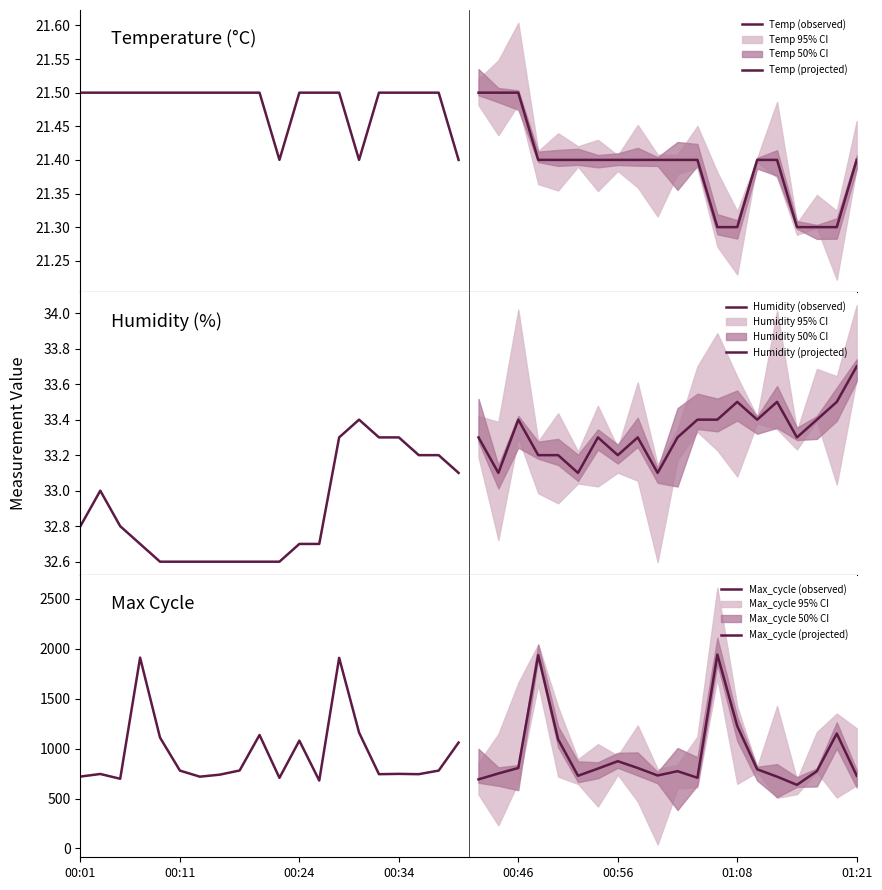

What is the difference between the Temp (observed) values at 16 and 10?

0.1